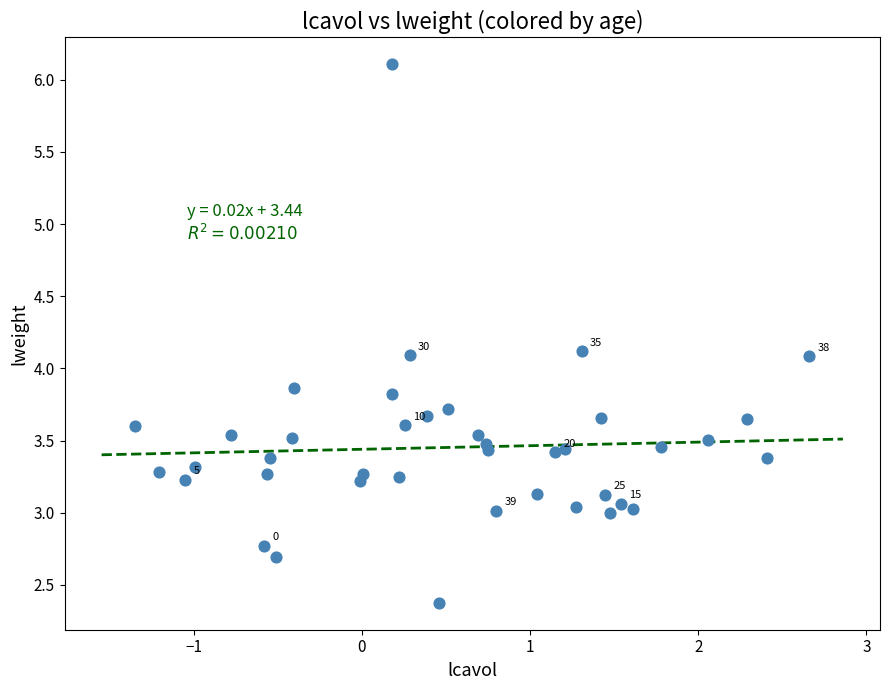

What is the range of X values (max minus min)?

4.0